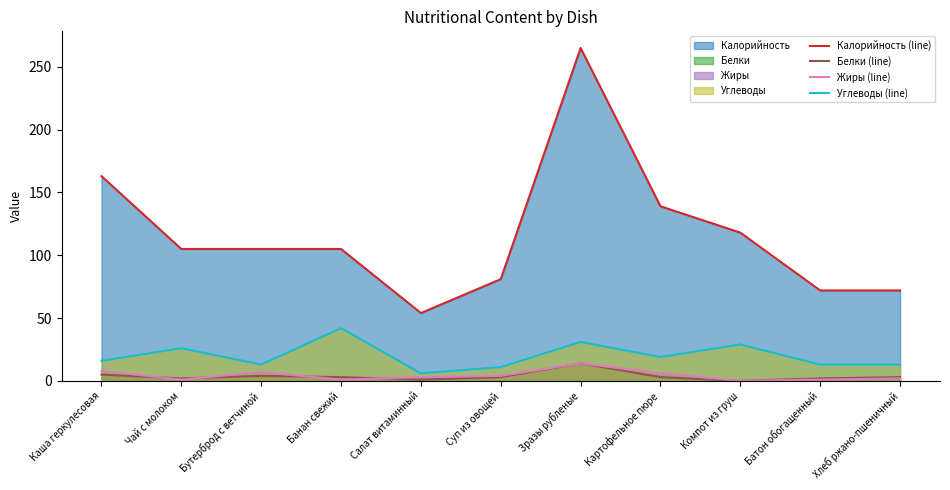

True or false: Калорийность (line) and Жиры (line) intersect in this chart.

False